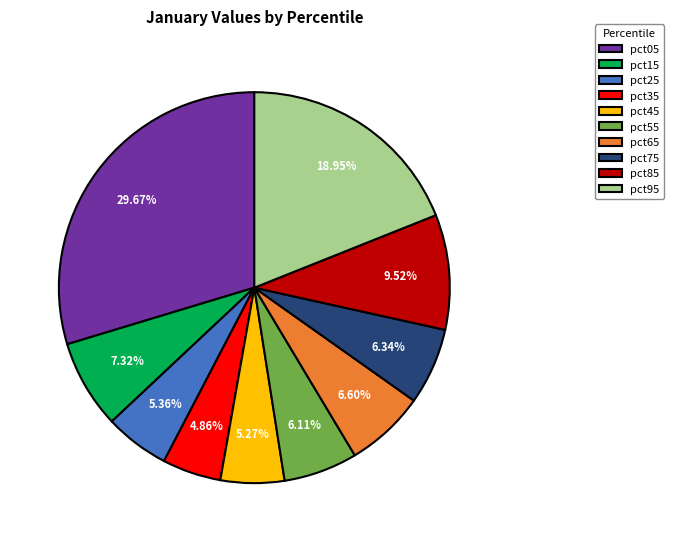

What percentage is NOT represented by pct25?

94.6%